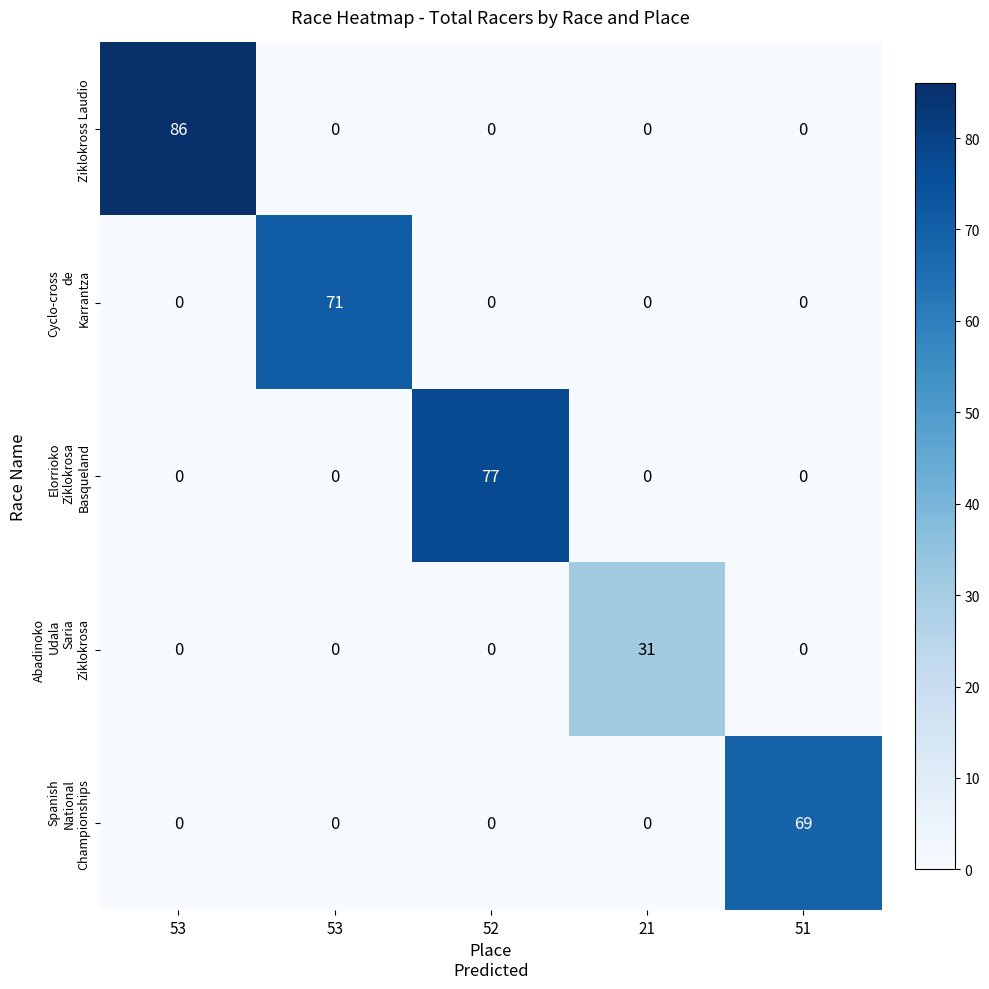

Which series has the largest total across all categories?

Ziklokross Laudio